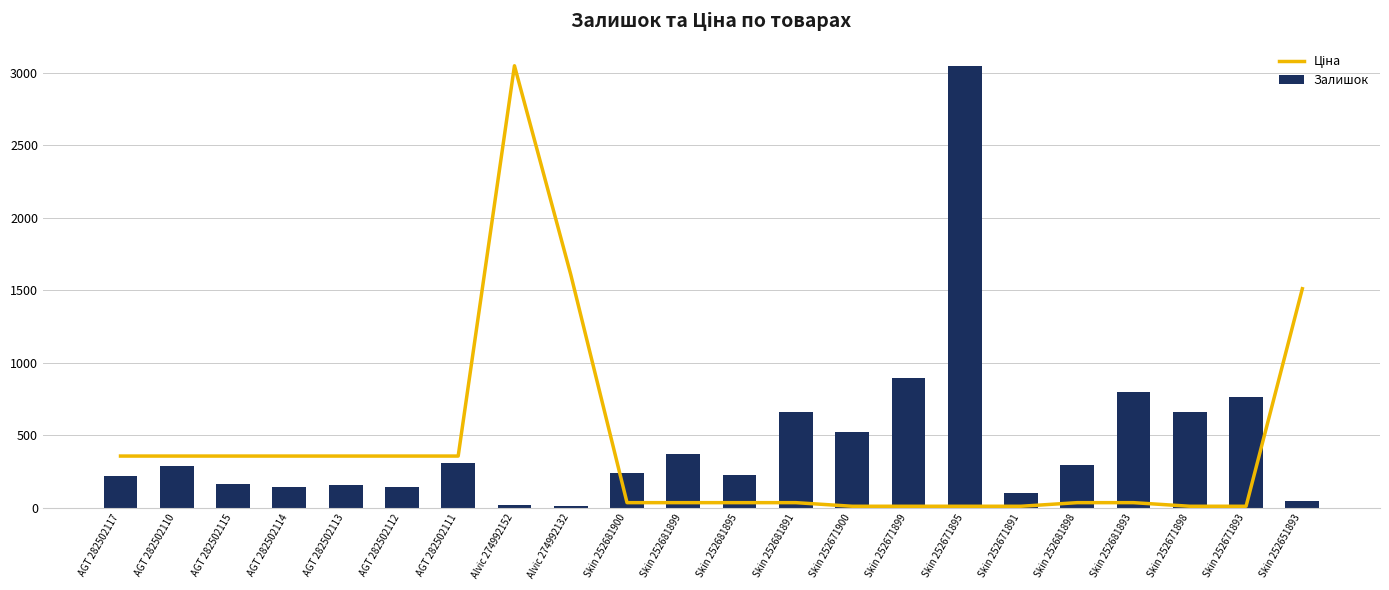

What is the sum of all Ціна values?

8910.6